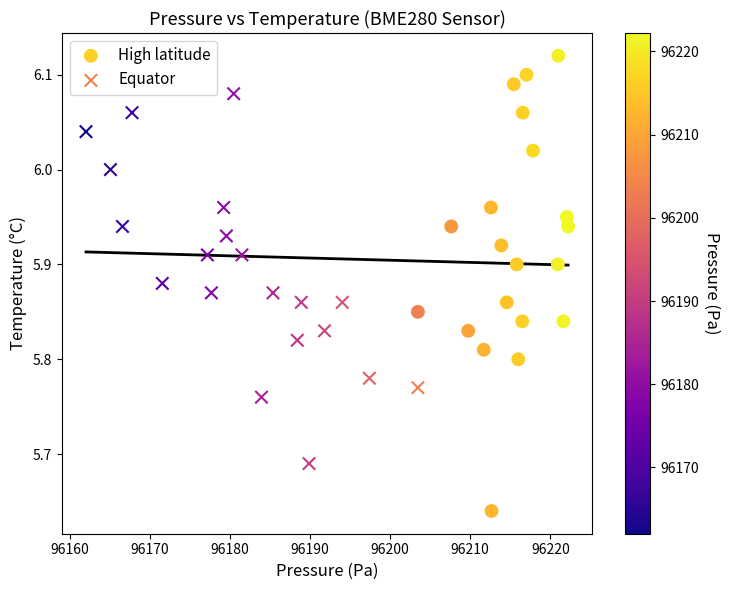

Which series has the widest spread of Y values?

High latitude